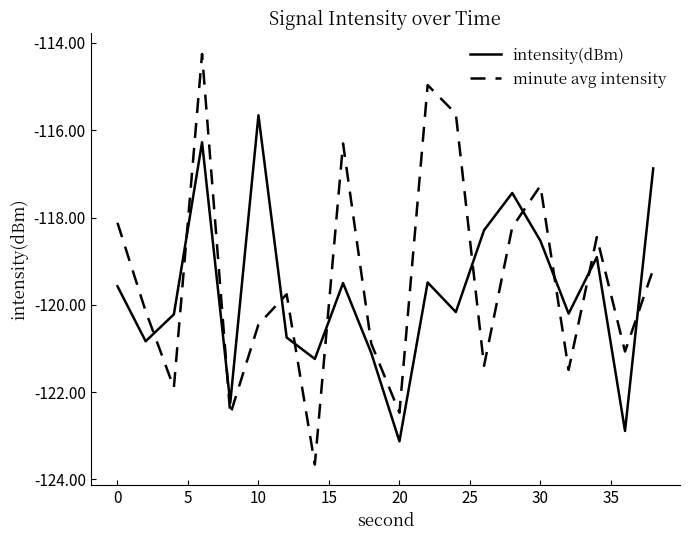

True or false: intensity(dBm) has more than 1 points higher than both neighbors.

True